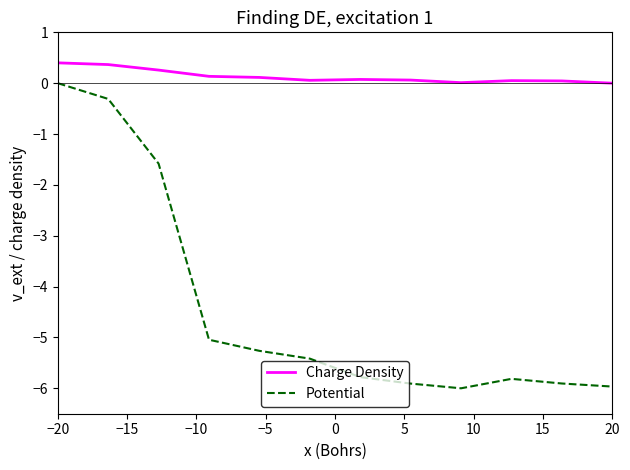

What is the greatest value displayed?

0.4